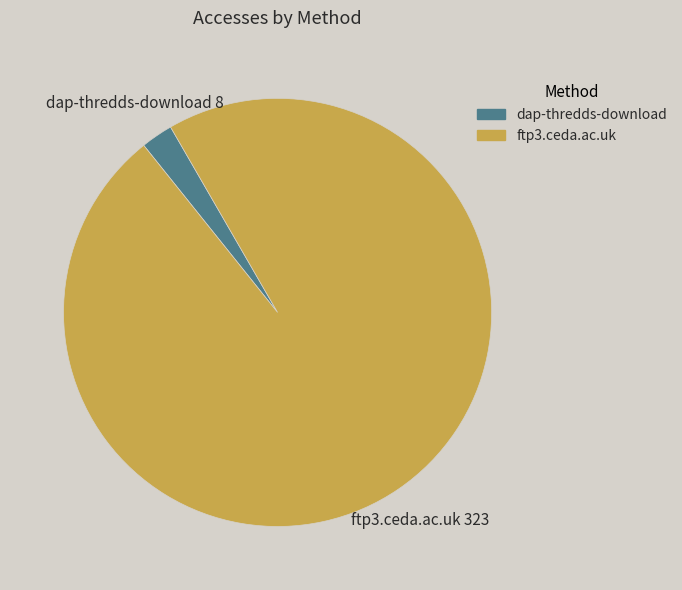

Is the sum of dap-thredds-download and ftp3.ceda.ac.uk greater than half?

Yes